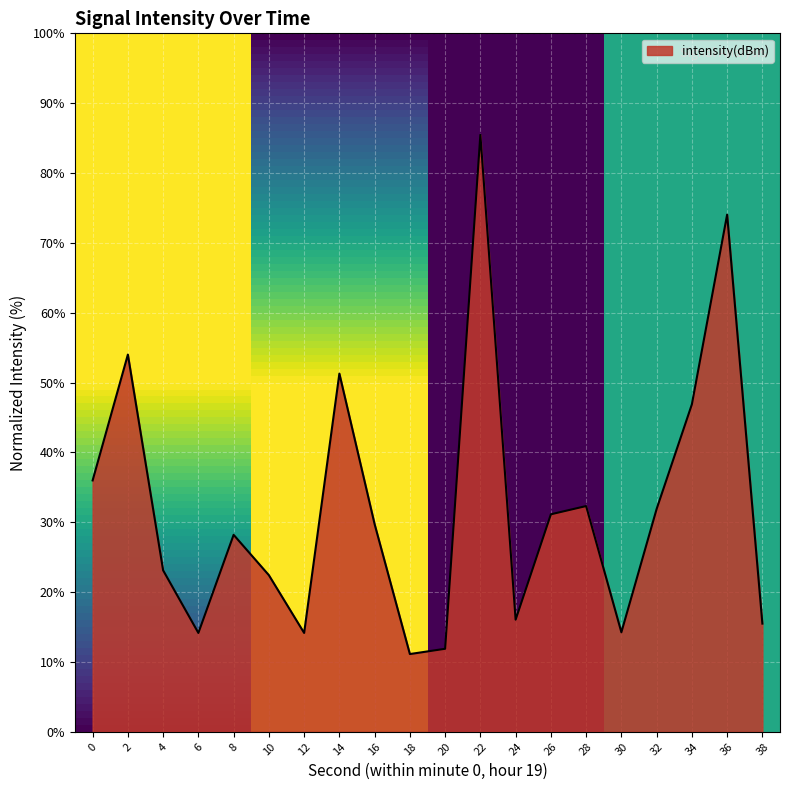

The value at 32 is 53.4. True or false?

False